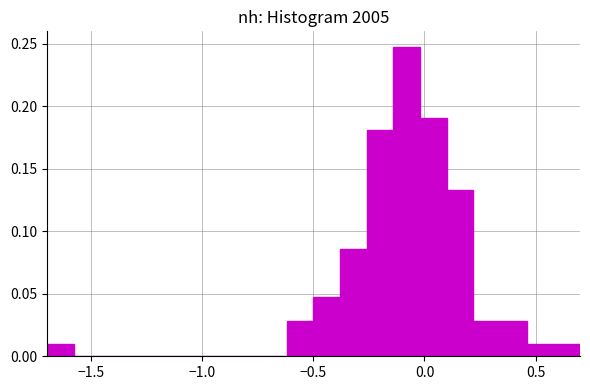

Read against the x-axis, roughly where is the centre of the tallest bar?

-0.10